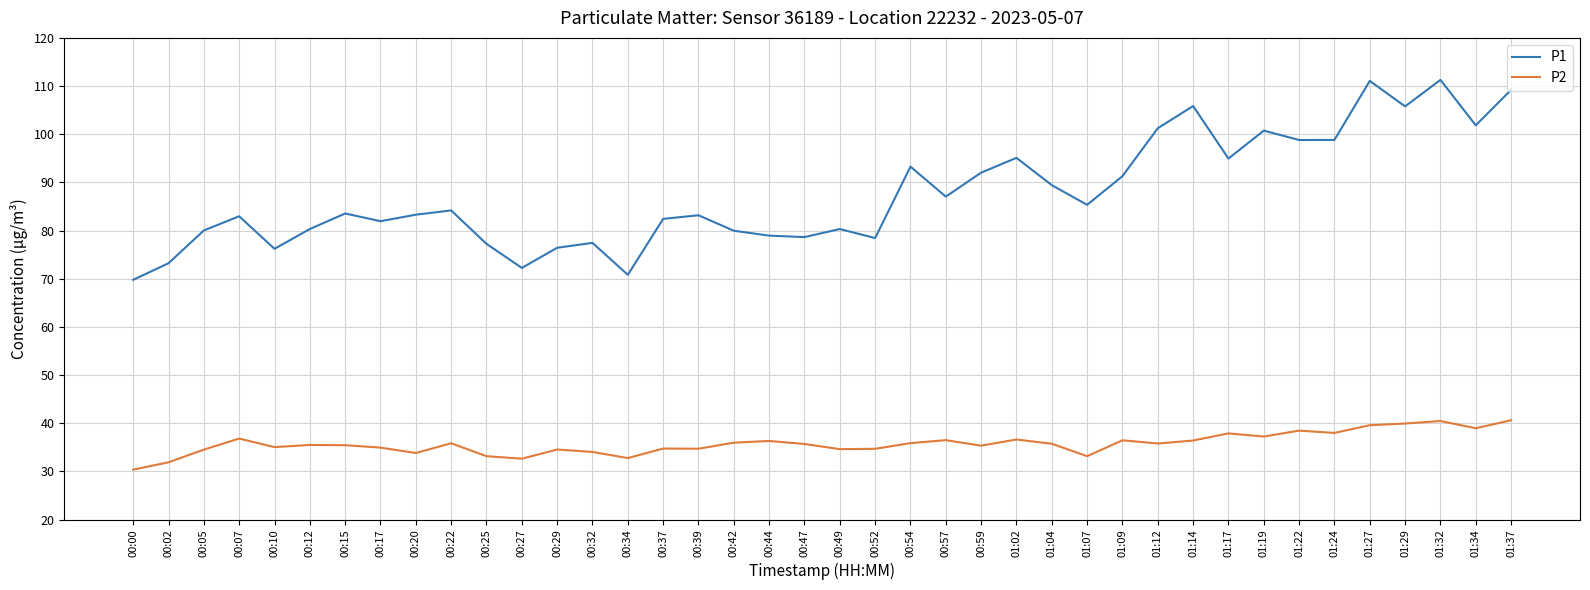

True or false: P1 has a value of 95.0 at 01:17.

True